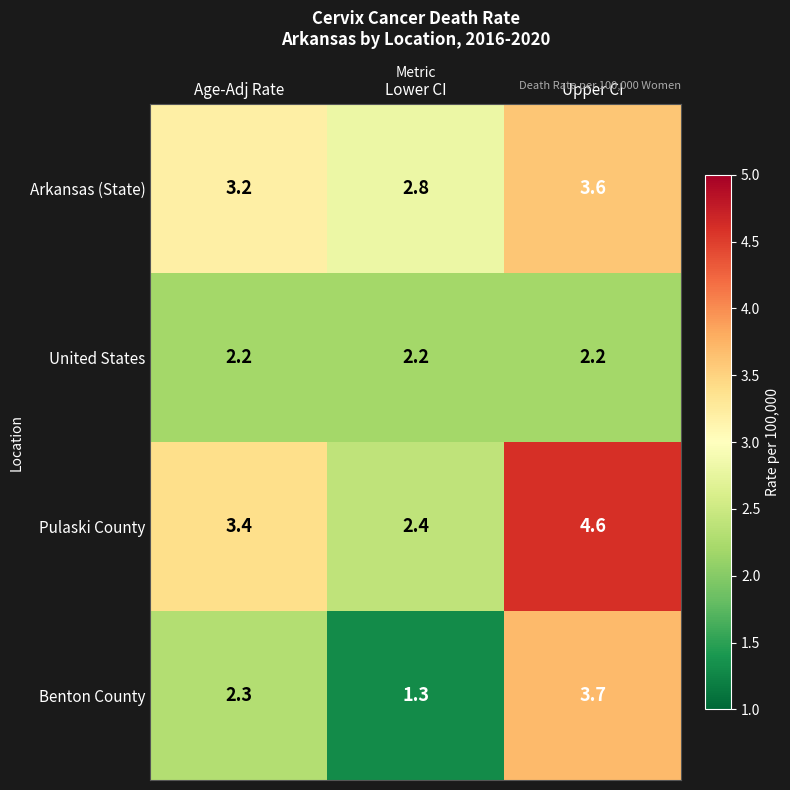

At how many categories does at least one series exceed 4?

1